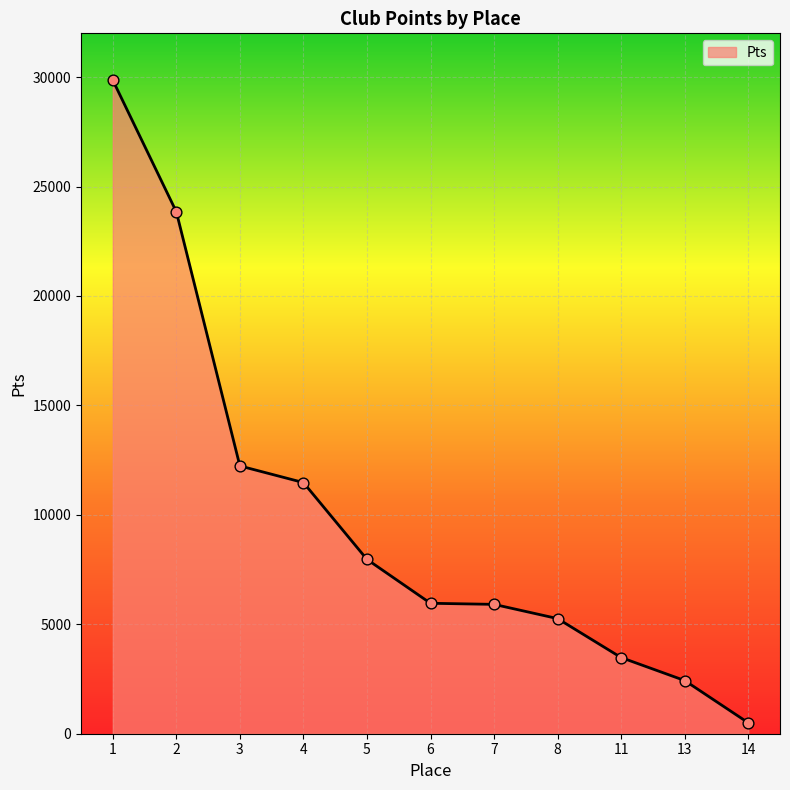

What is the change in value from 6 to 8?

-700